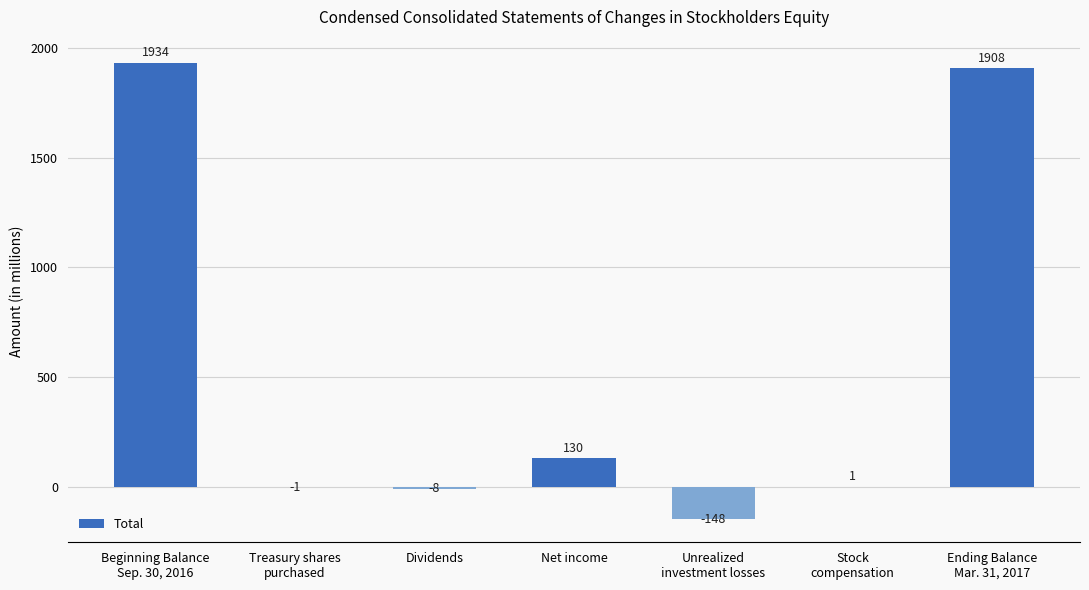

The chart shows a value of 130 at Net income. True or false?

True